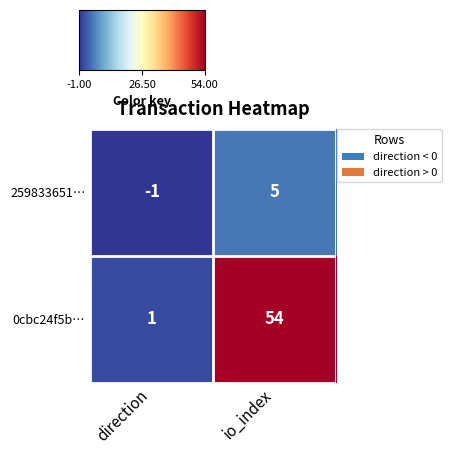

How many categories are shown in the chart?

2